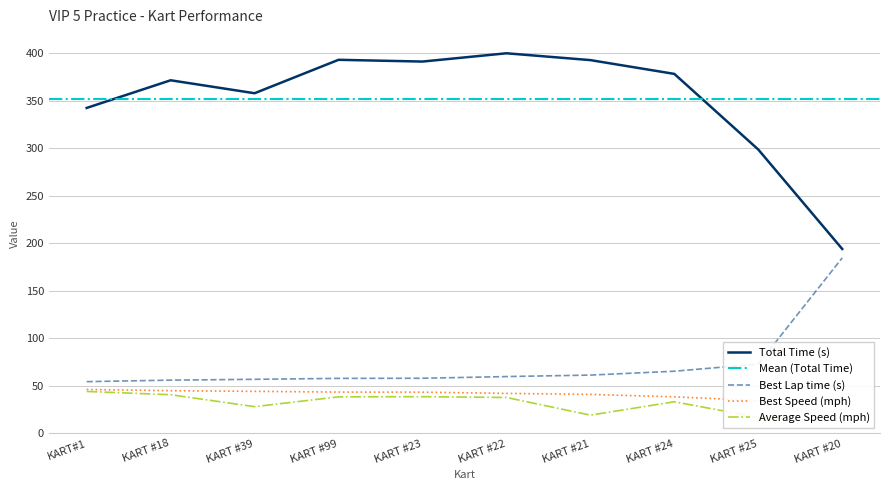

True or false: Best Speed has more than 2 points higher than both neighbors.

False